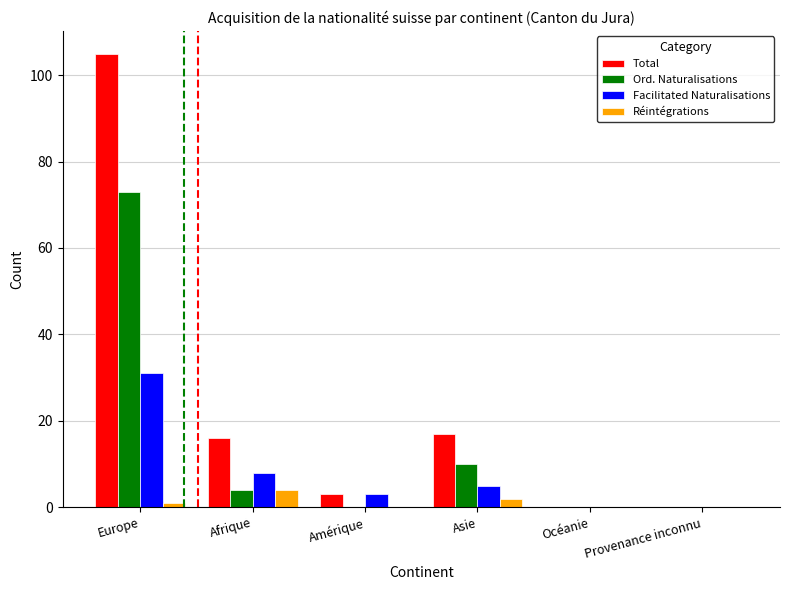

What is the greatest value displayed?

105